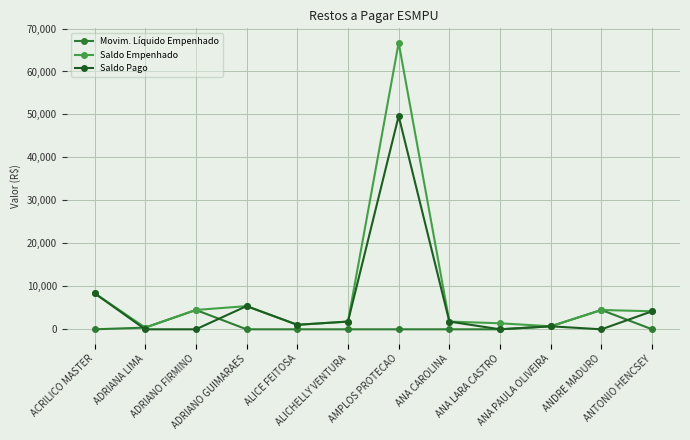

True or false: Saldo Pago has more than 0 points higher than both neighbors.

True